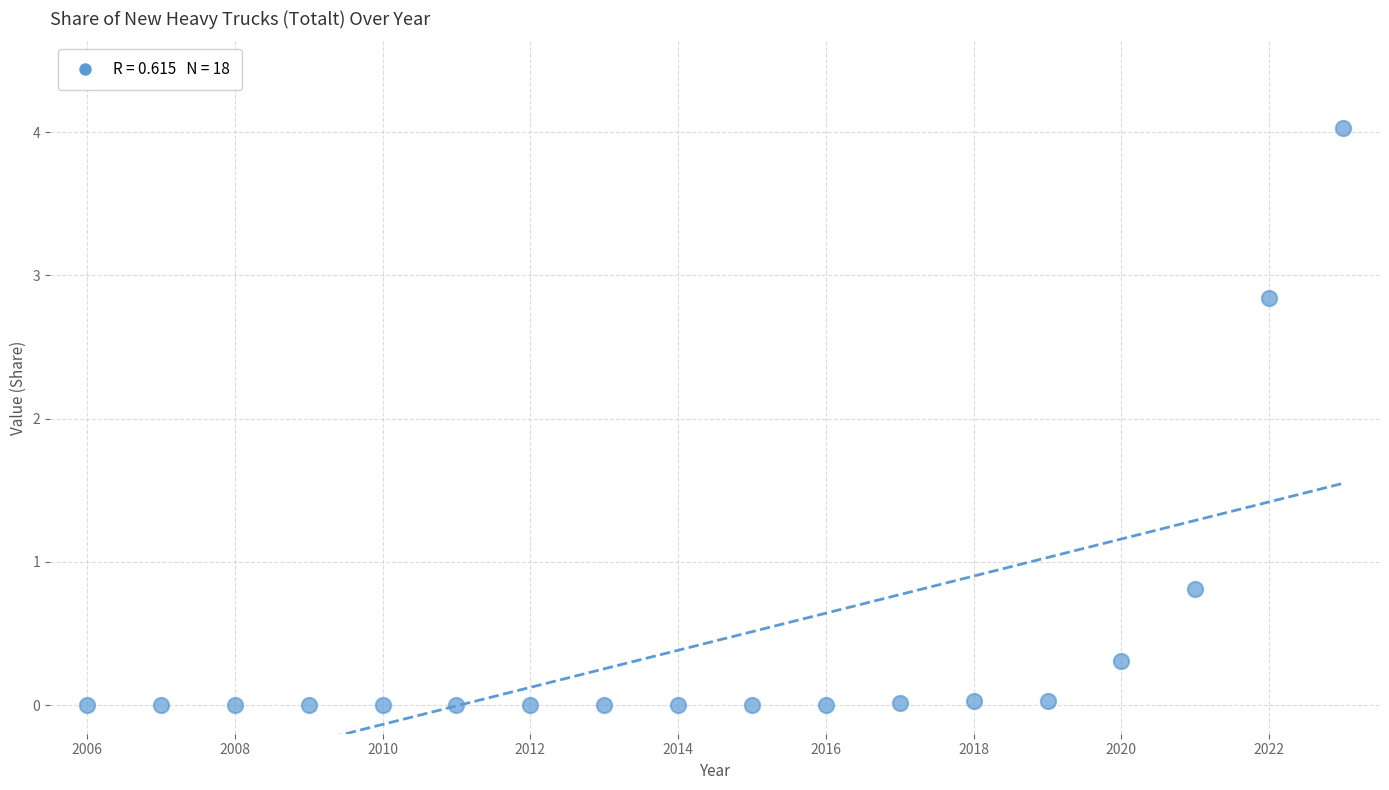

What is the range of X values (max minus min)?

17.0